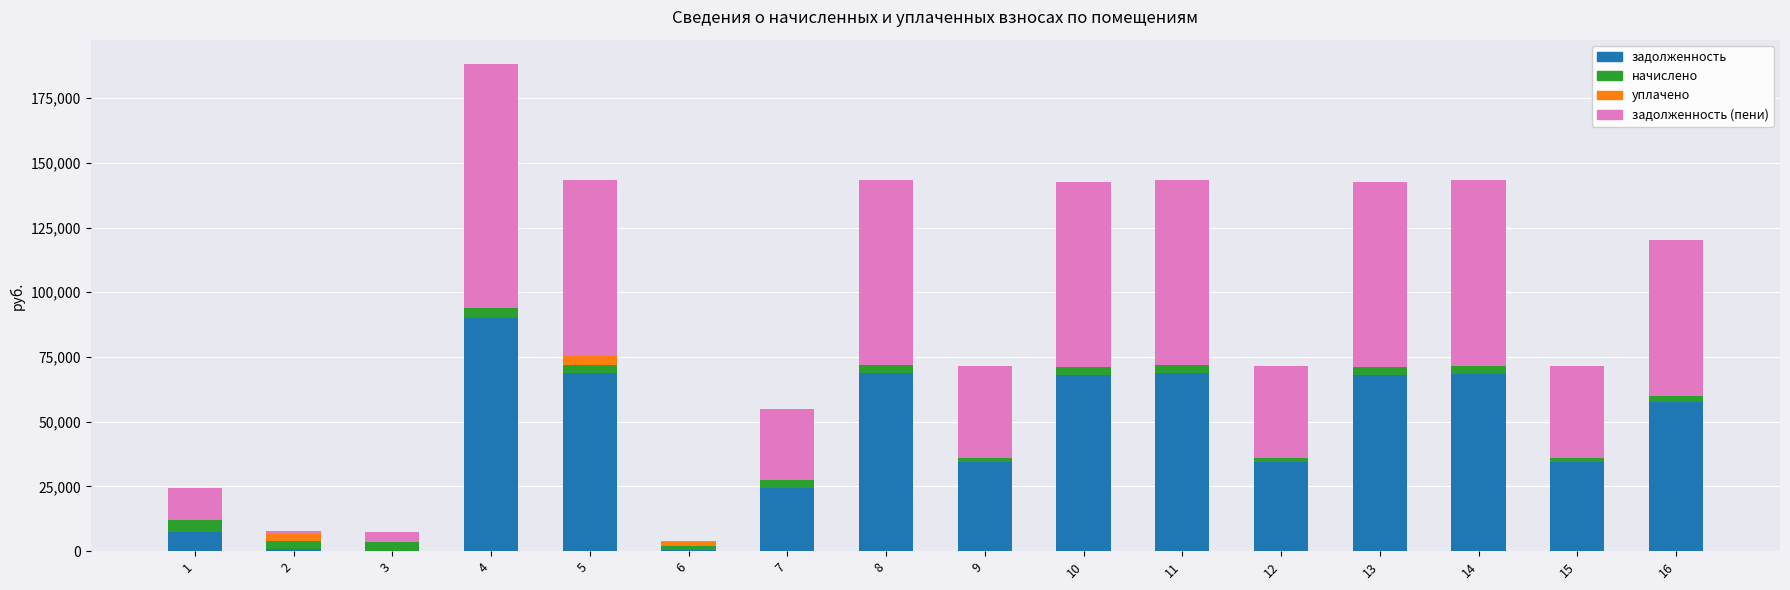

At which category is the sum across all series the highest?

4